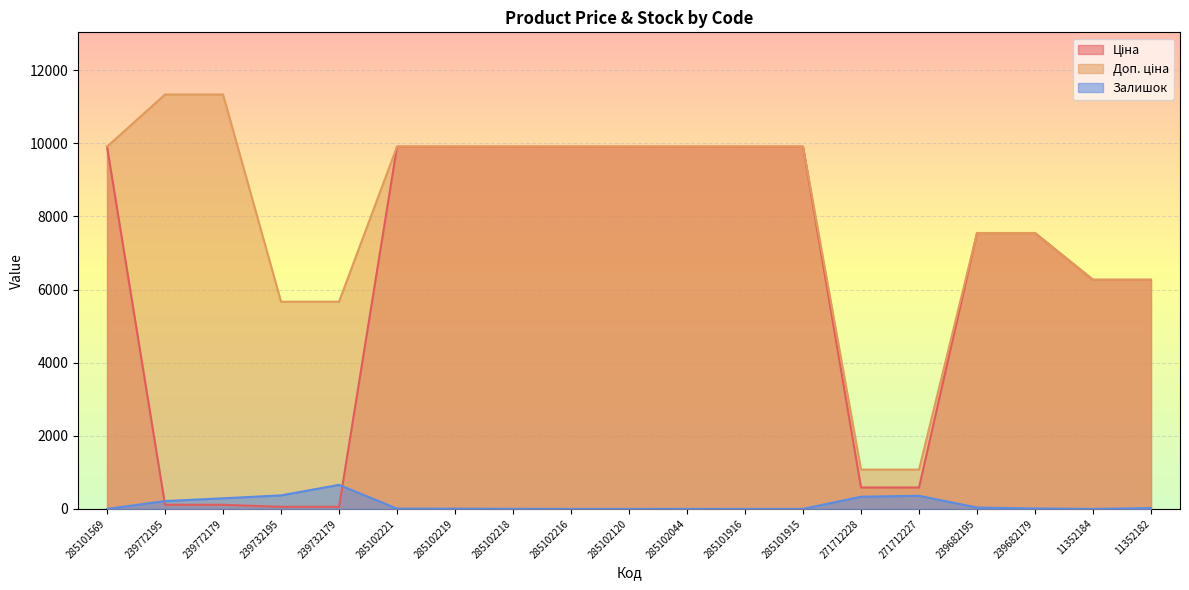

Which series has the largest total across all categories?

Доп. ціна